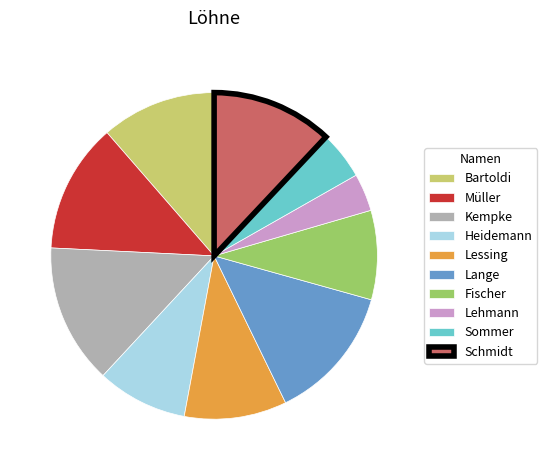

True or false: Kempke accounts for 14% of the total.

True